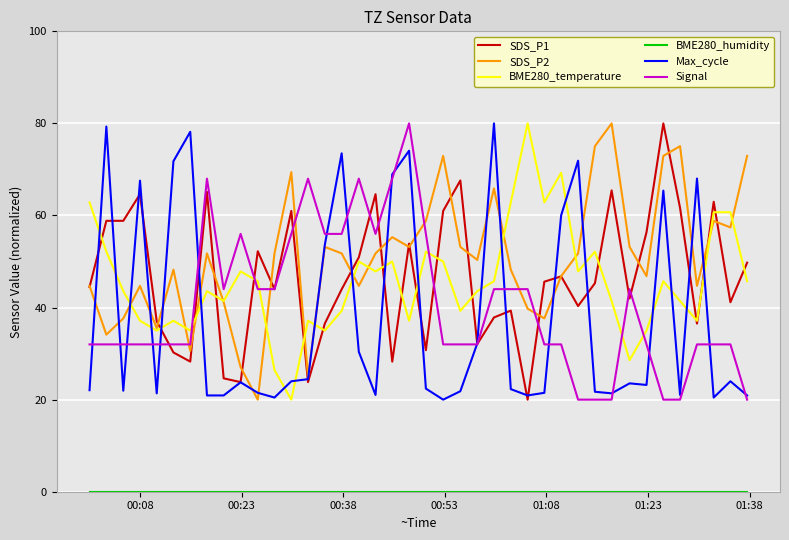

What is the minimum value for SDS_P1?

20.0